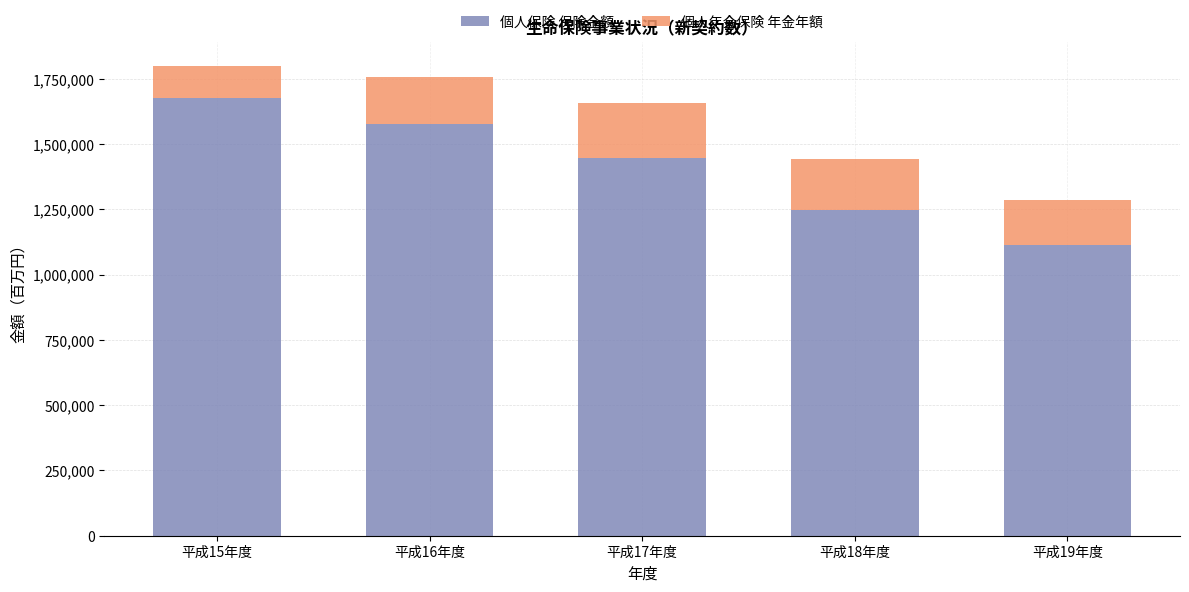

What is the total value across all series at 平成19年度?

1284023